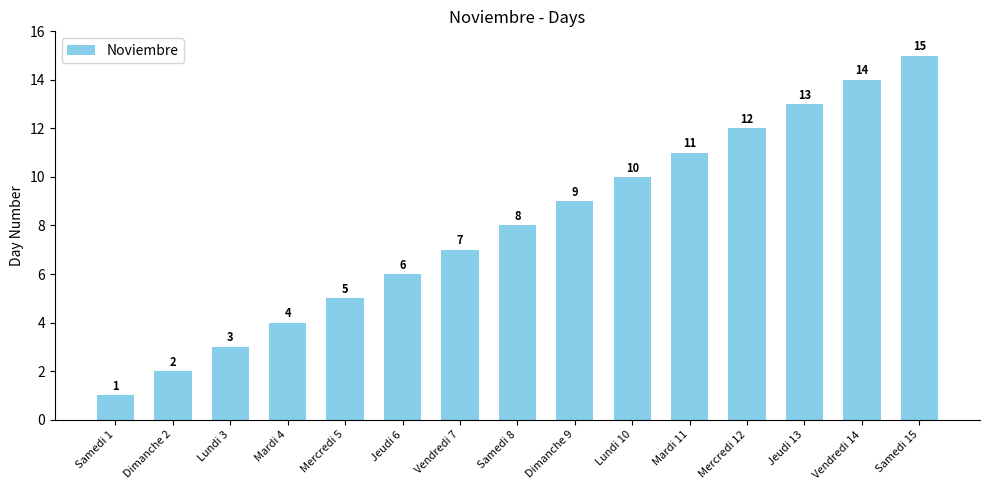

How many distinct data groups are displayed?

1